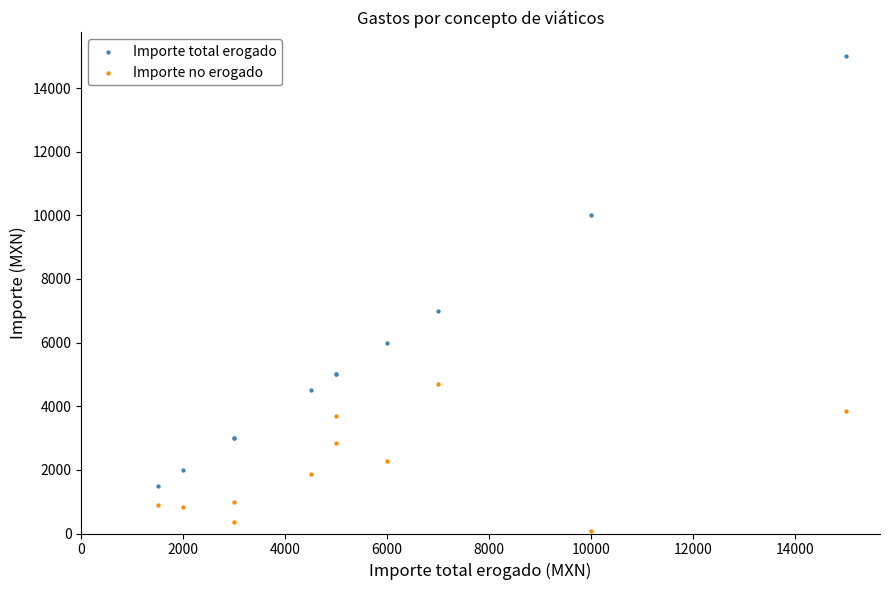

Which series contains the highest Y value?

Importe total erogado